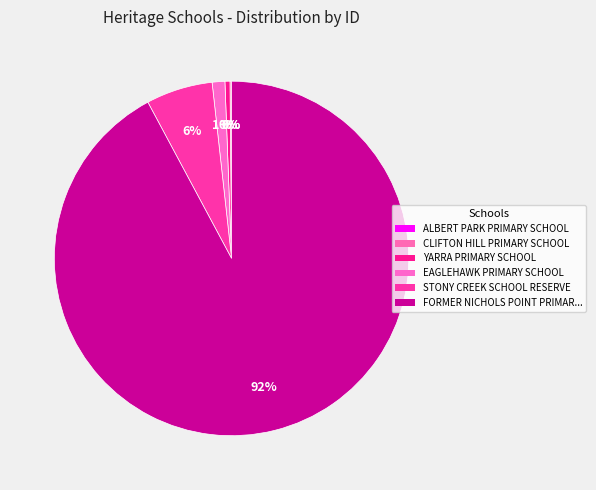

Count the number of slices in the pie.

6